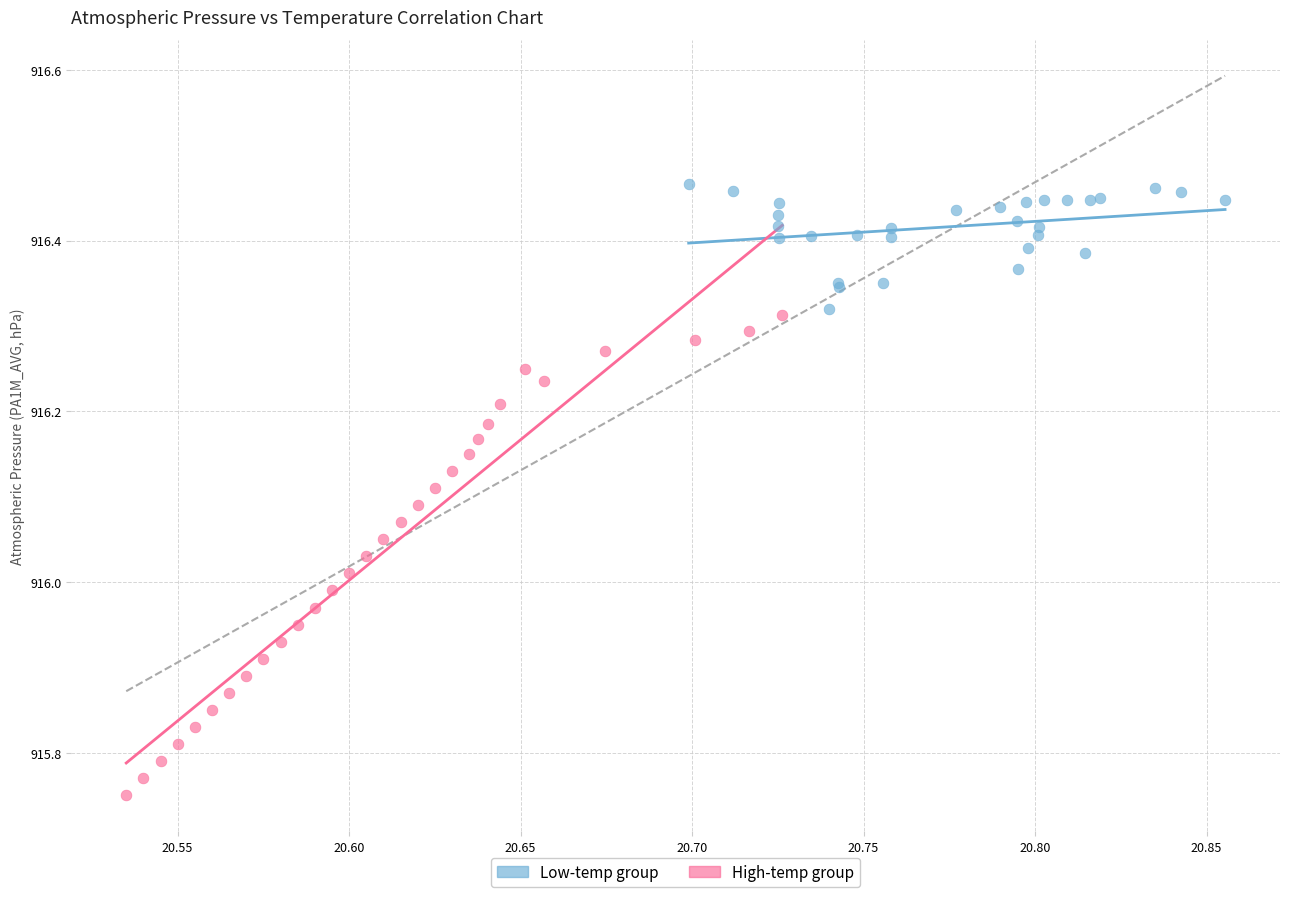

Which series reaches the maximum Y coordinate?

Low-temp group